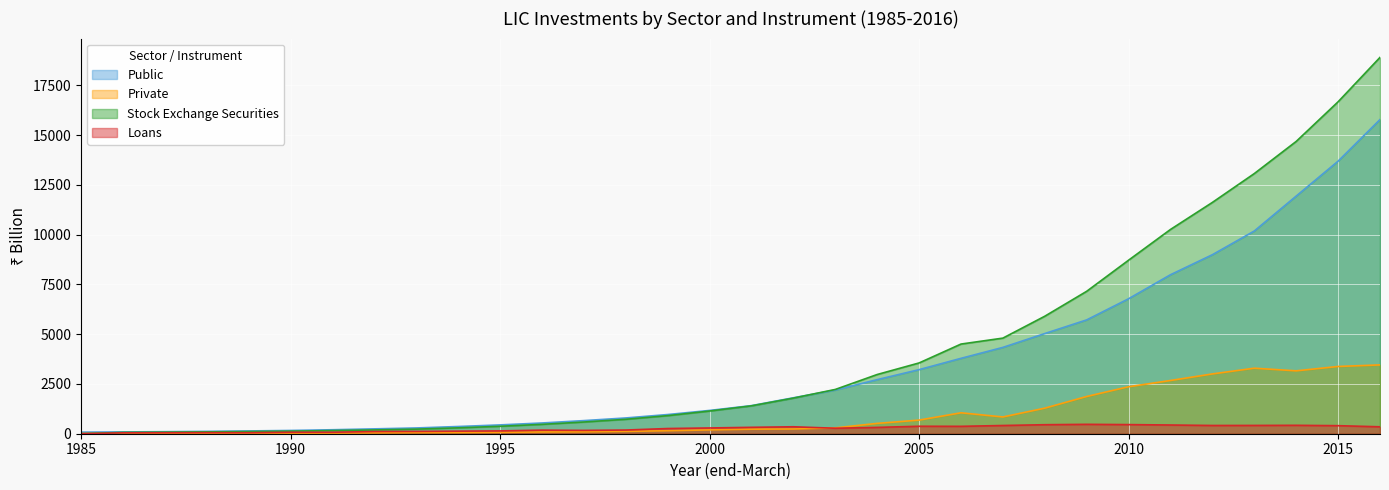

Which series has the largest range (max minus min)?

Stock Exchange Securities